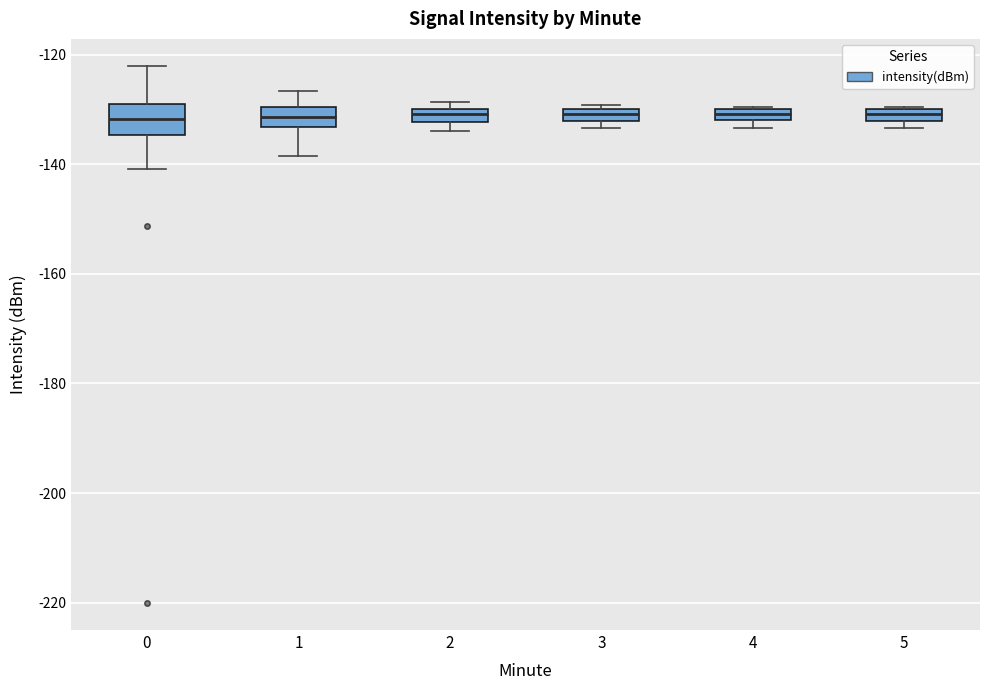

Where is the lower edge of the box at x = 0 on the y-axis? The values are not printed on the chart, so give them approximately, as read against the axis.

-134